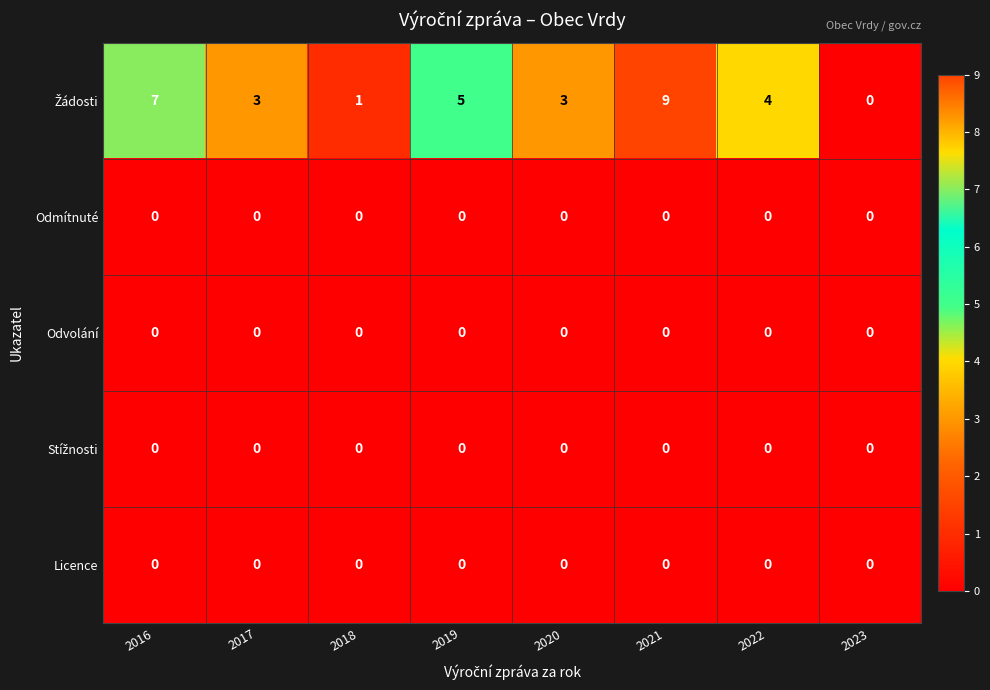

At which category is the sum across all series the highest?

2021